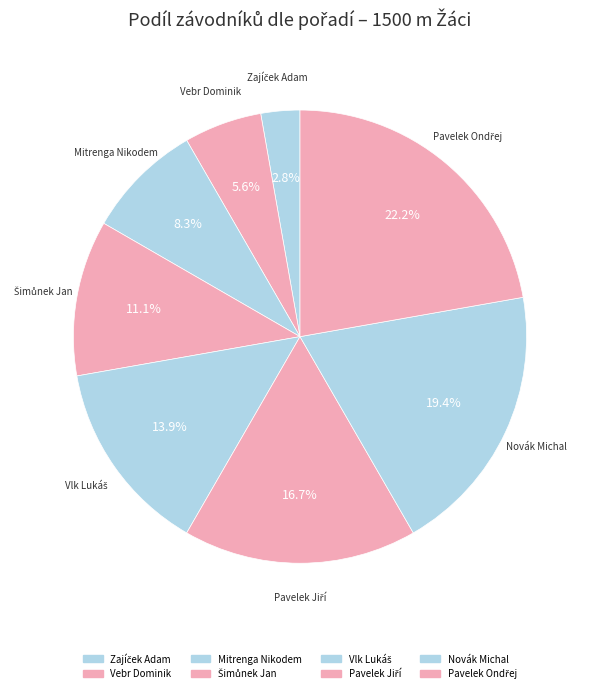

Count the number of slices in the pie.

8